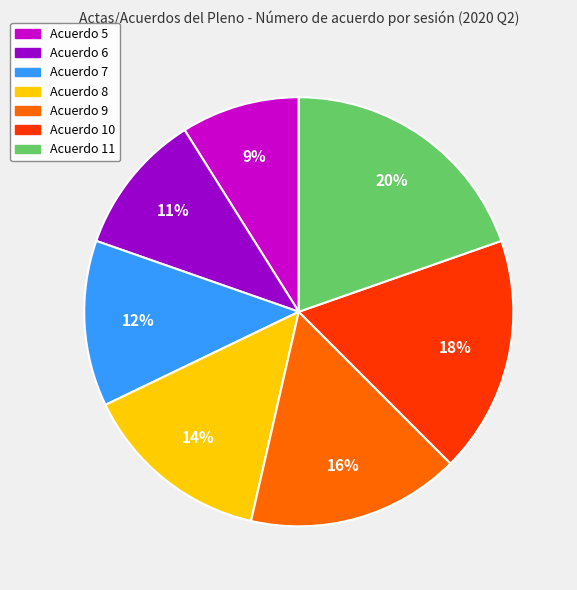

To the nearest percent, what portion does Acuerdo 9 represent?

16%